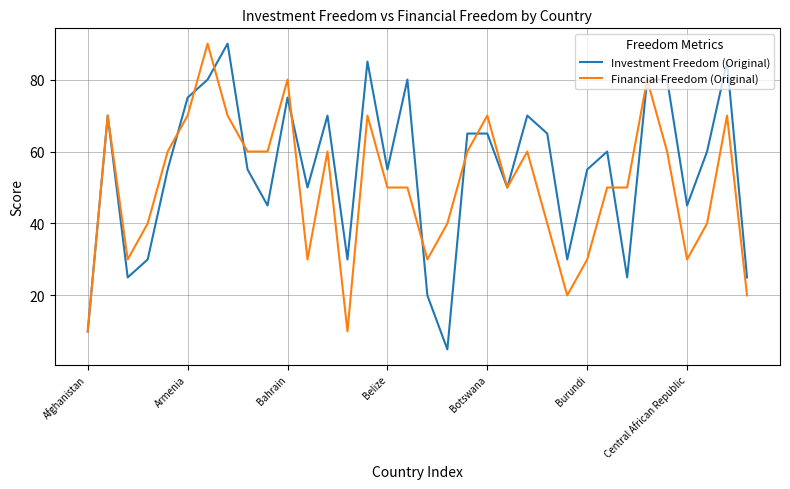

Which series has the largest total across all categories?

Investment Freedom (Original)